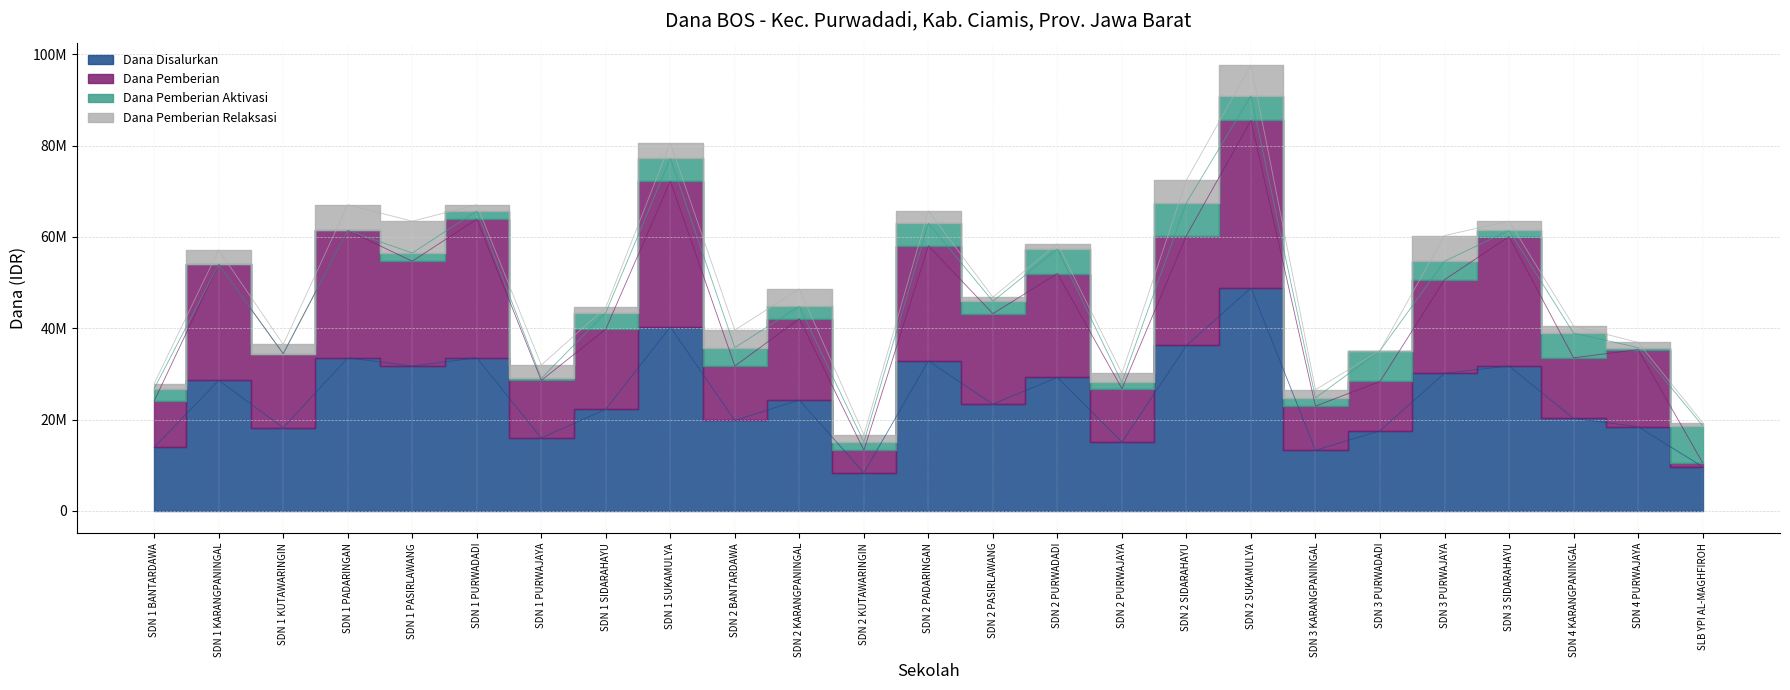

True or false: Dana Pemberian and Dana Disalurkan cross at least once.

False